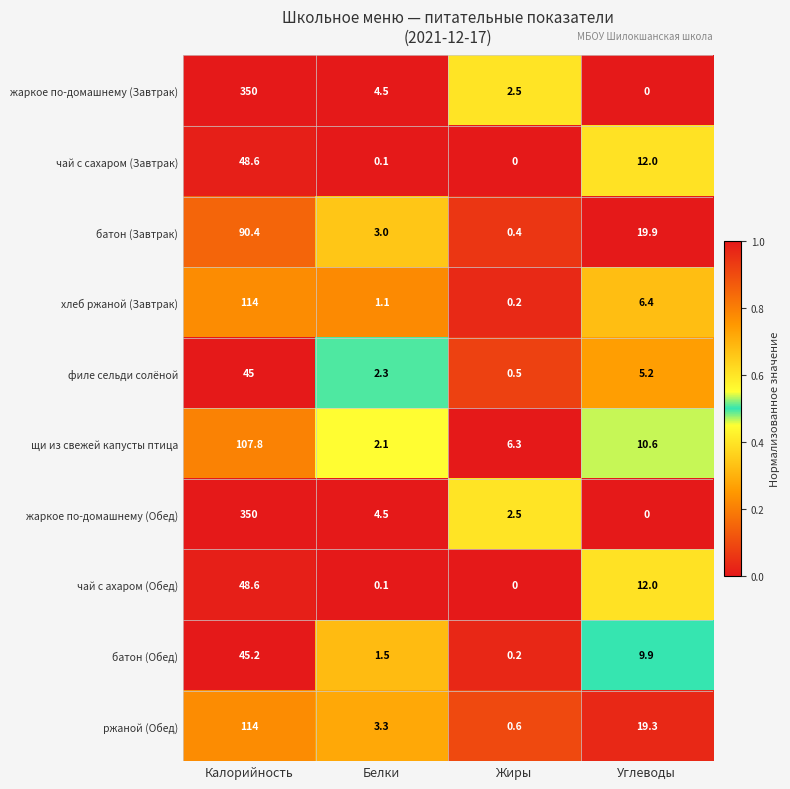

What is the difference between the highest and lowest values at Калорийность?

305.0